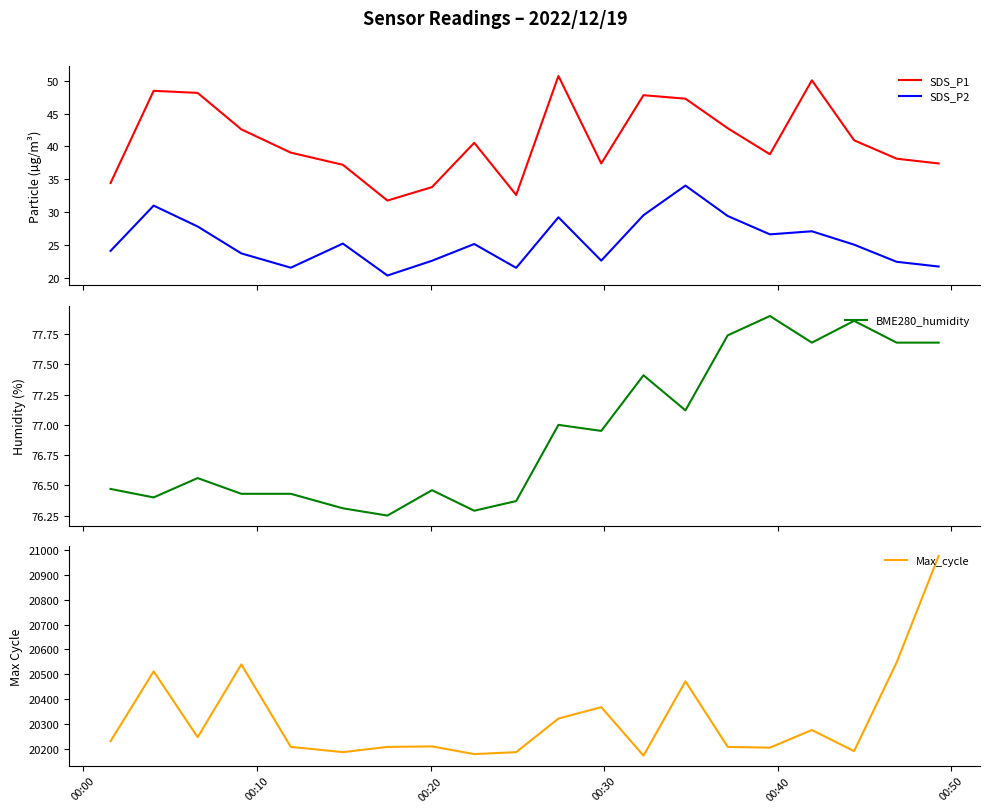

True or false: SDS_P1 and SDS_P2 cross at least once.

False